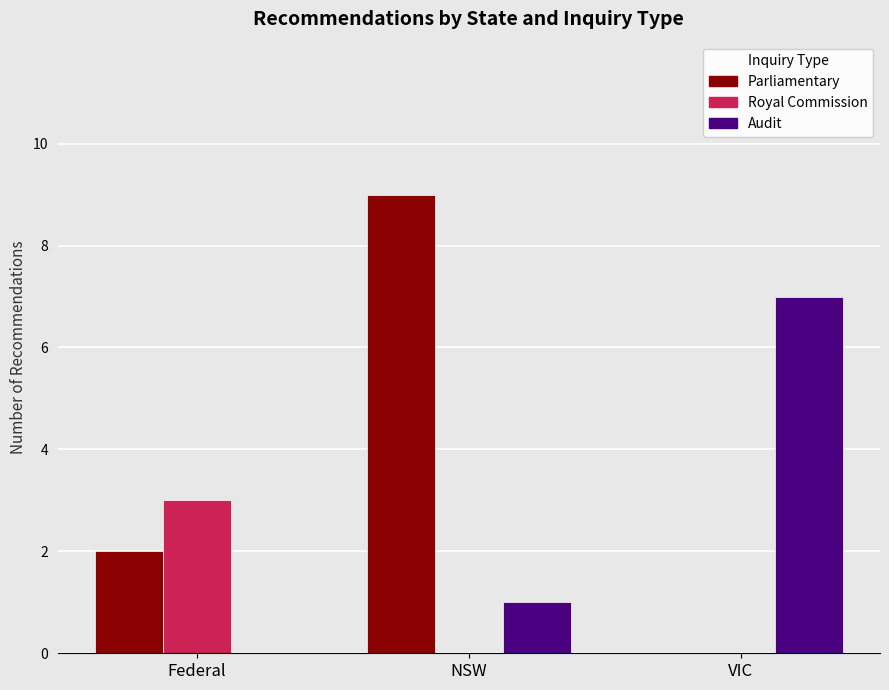

Which category has the highest value in the Parliamentary series?

NSW